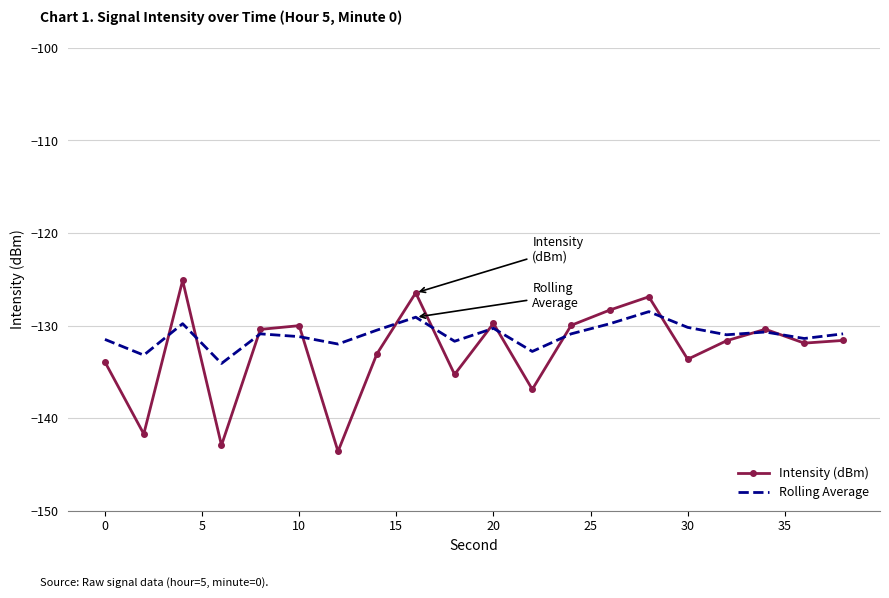

List the series in order of their peak value, highest first.

Intensity (dBm), Rolling Average